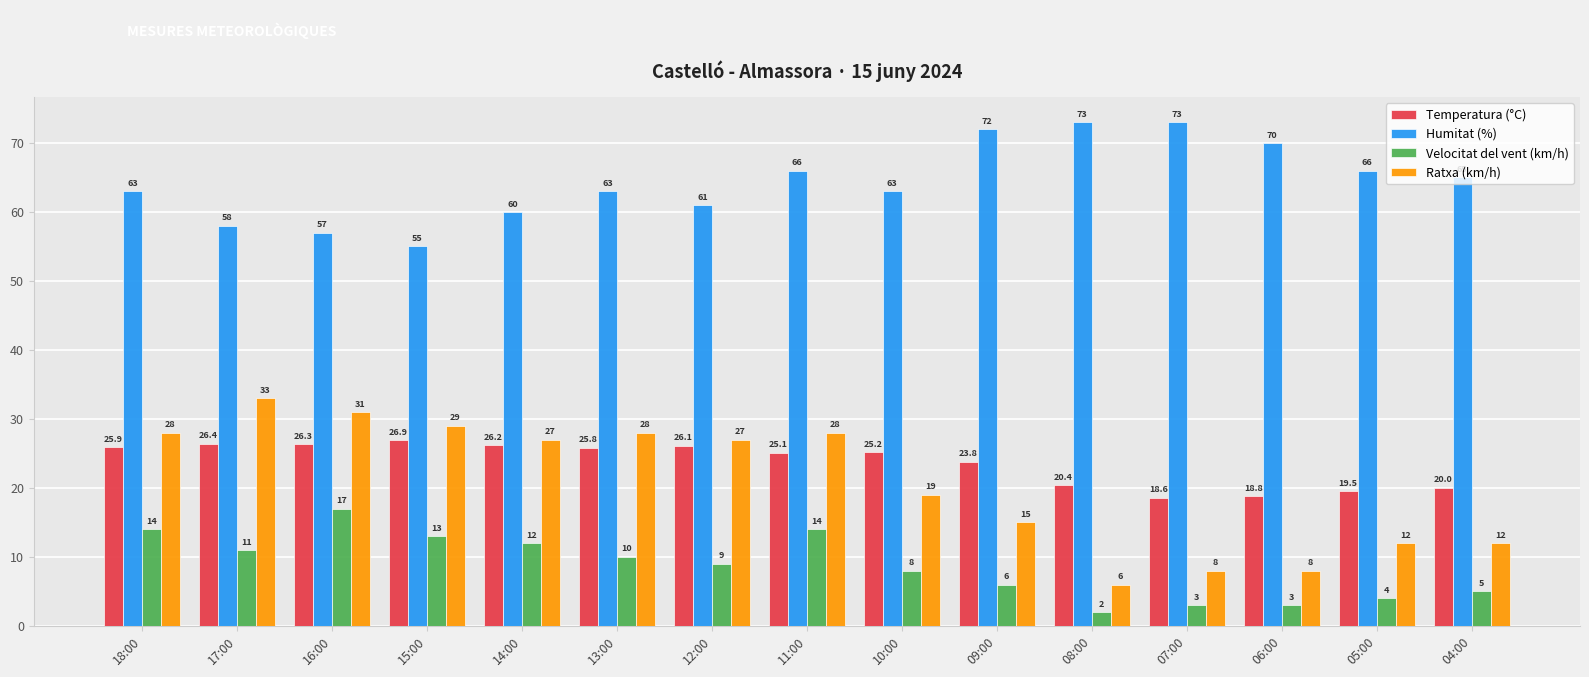

At which category is the sum across all series the highest?

11:00